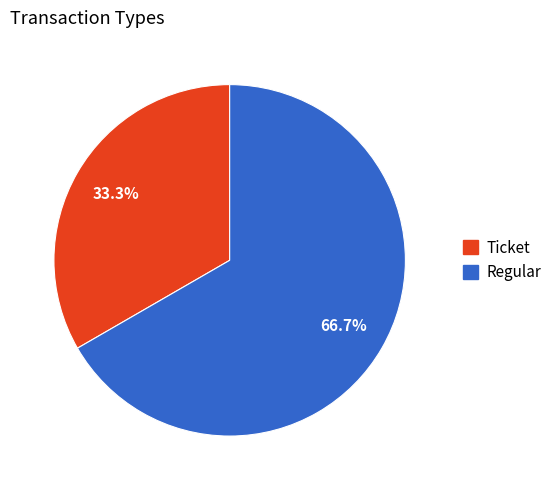

Does Ticket represent more than half of the total?

No